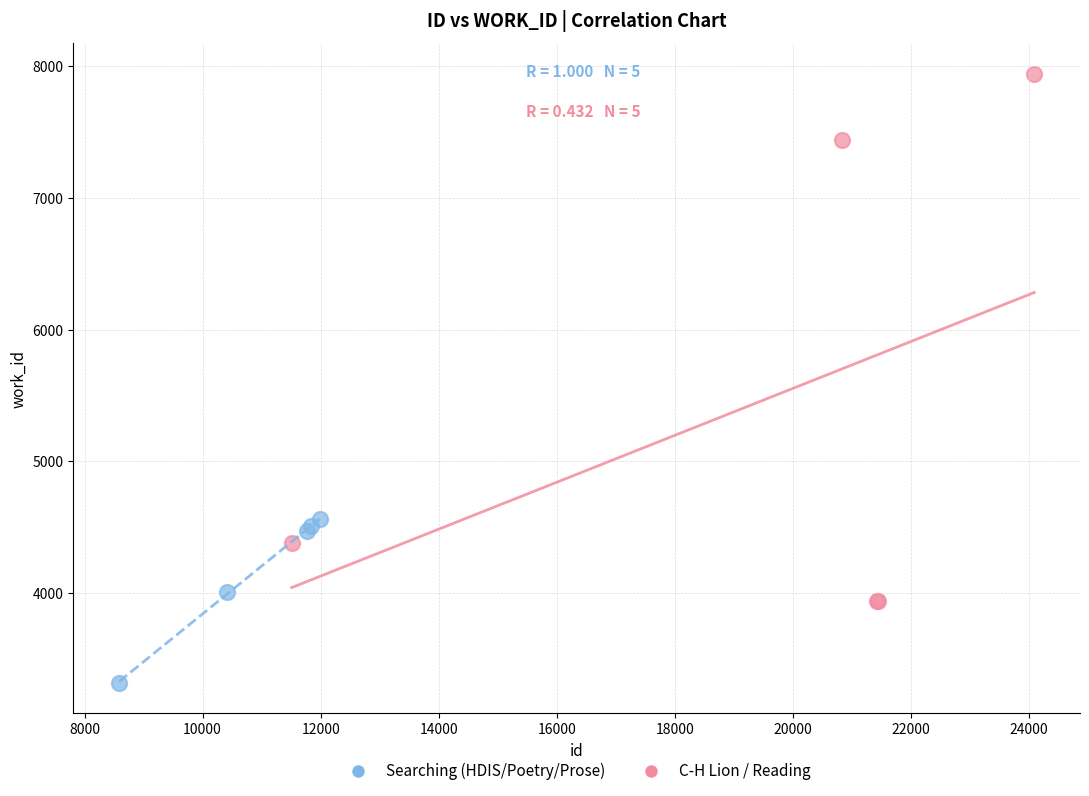

Which series has the largest Y range (max minus min)?

C-H Lion / Reading